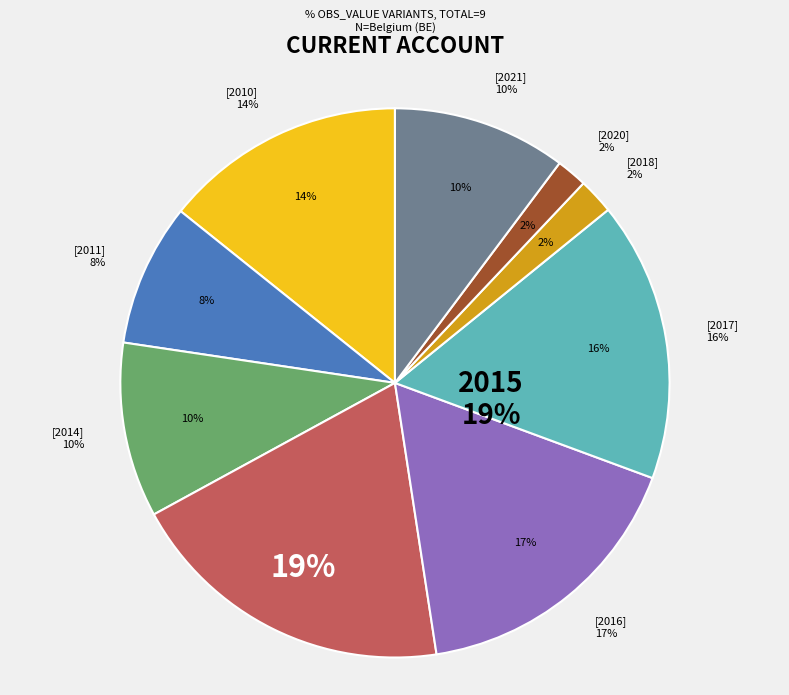

How many segments does this pie chart have?

9